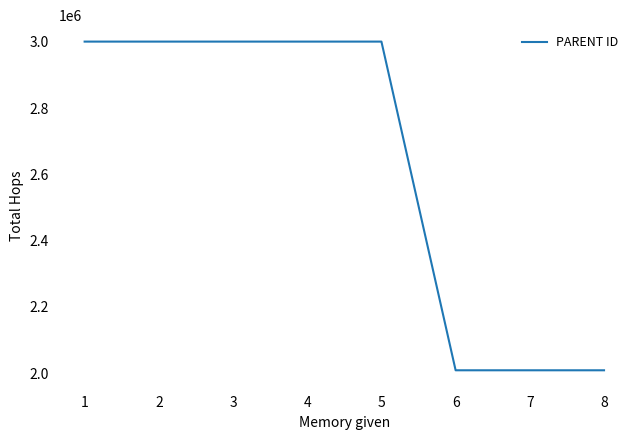

True or false: the data has more than 0 interior local peaks.

True